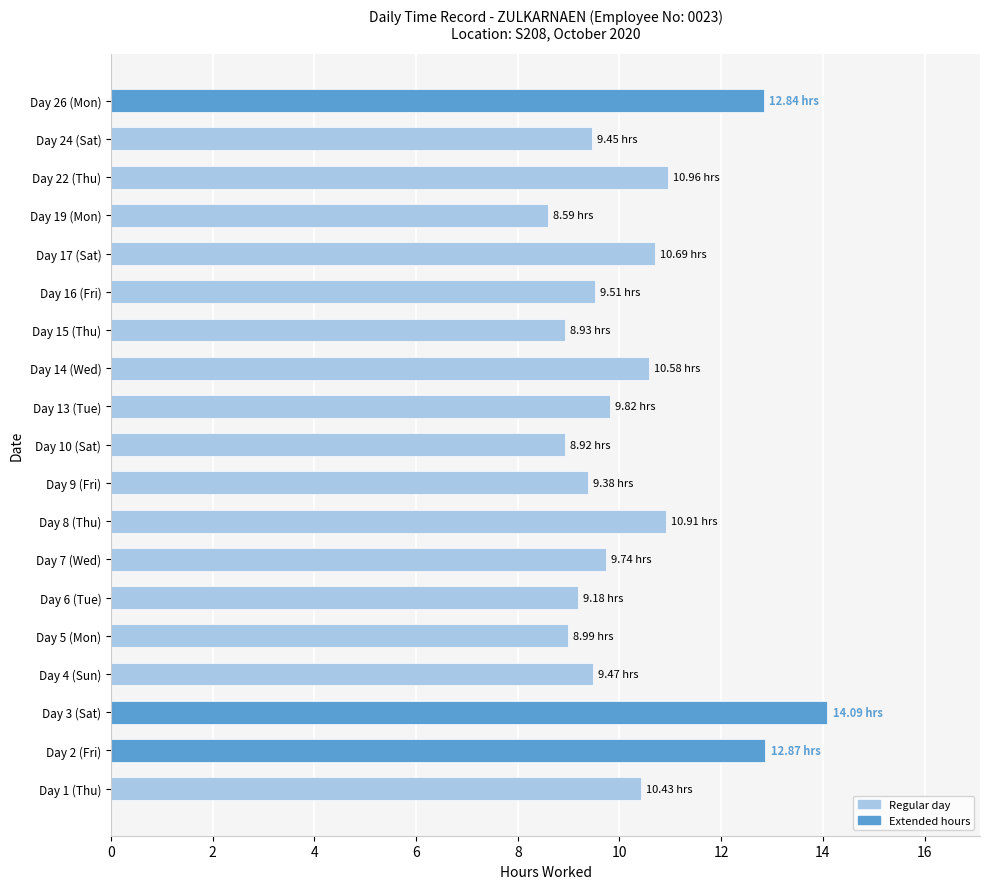

Which has a higher value, Day 26 (Mon) or Day 16 (Fri)?

Day 26 (Mon)